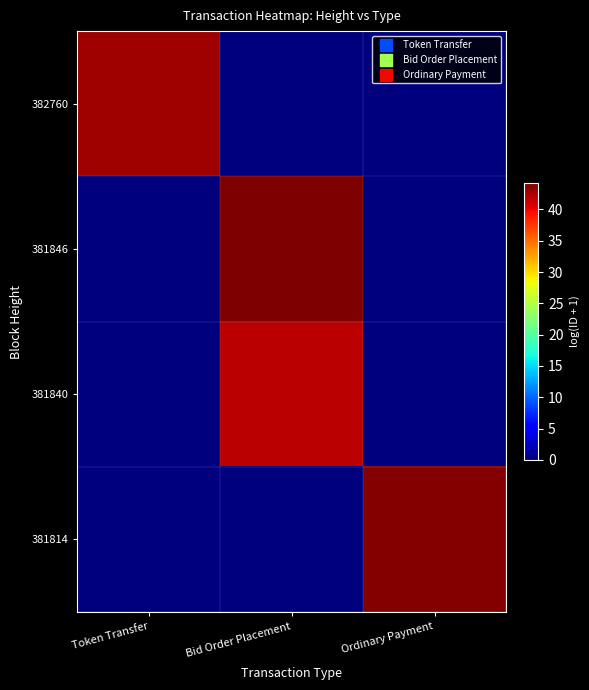

How many data points does each series have?

3